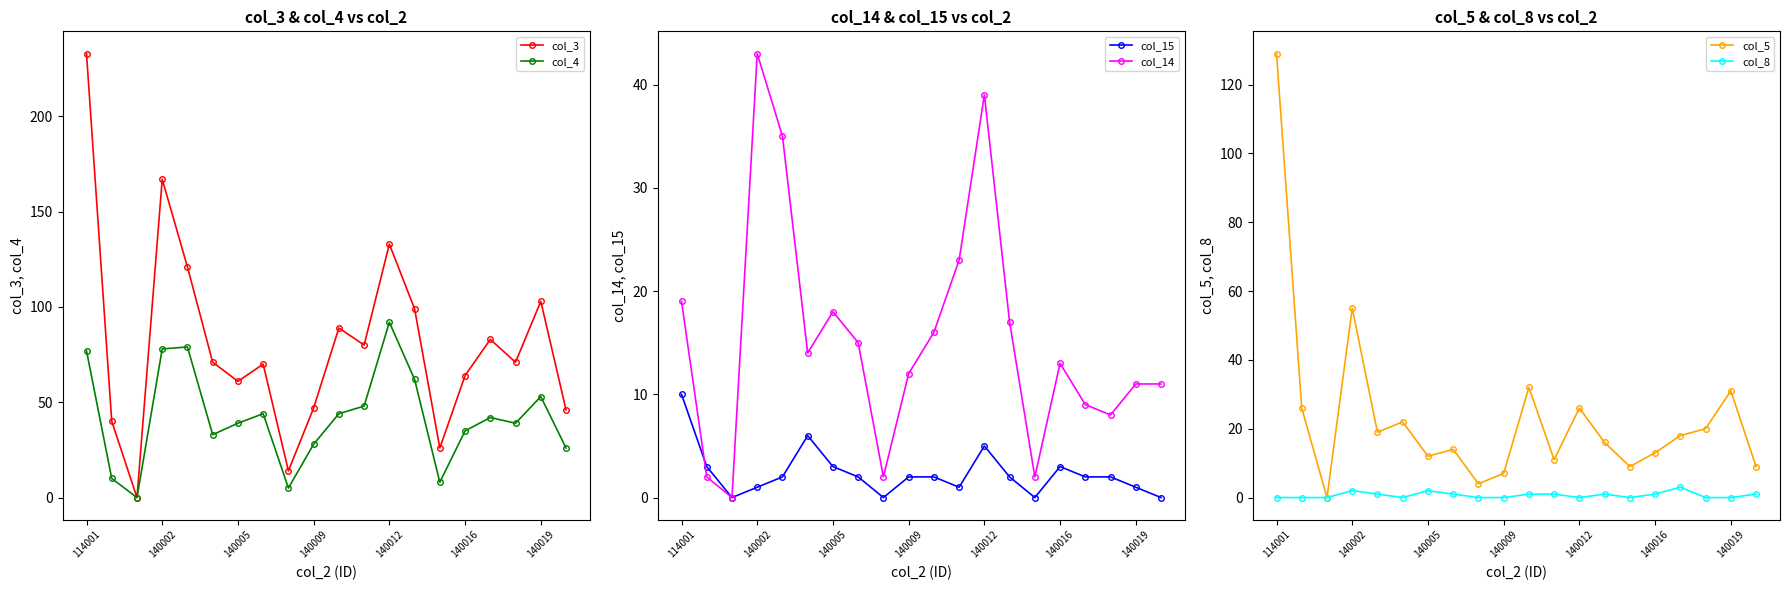

True or false: col_8 has more than 1 interior local peaks.

True